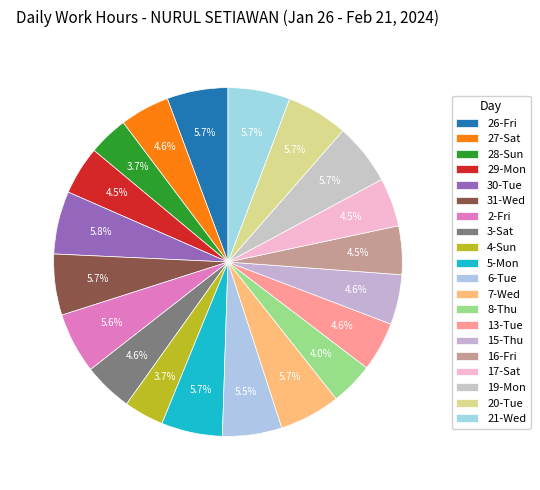

How many segments does this pie chart have?

20